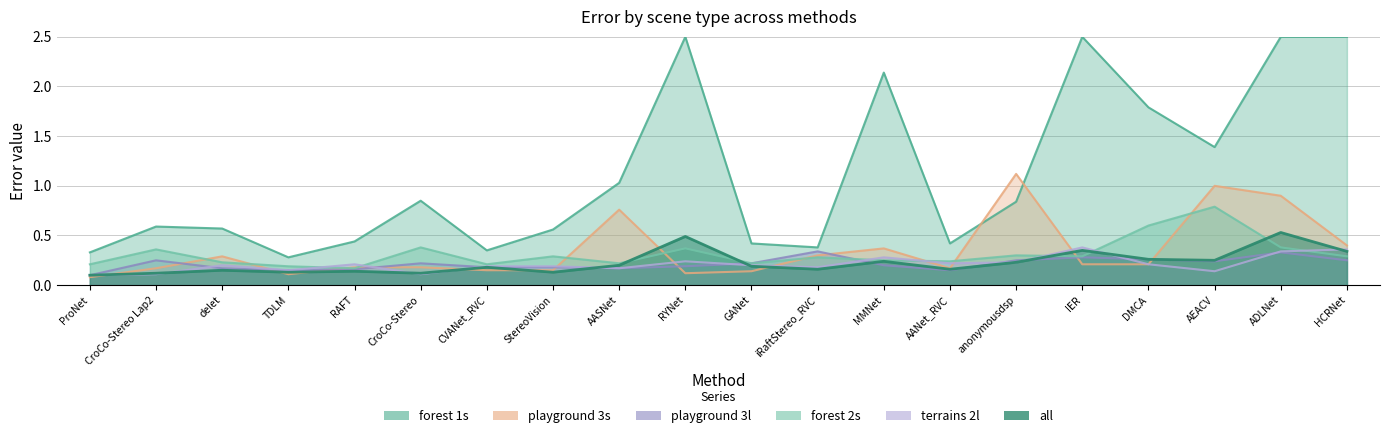

At how many categories does at least one series exceed 0?

20